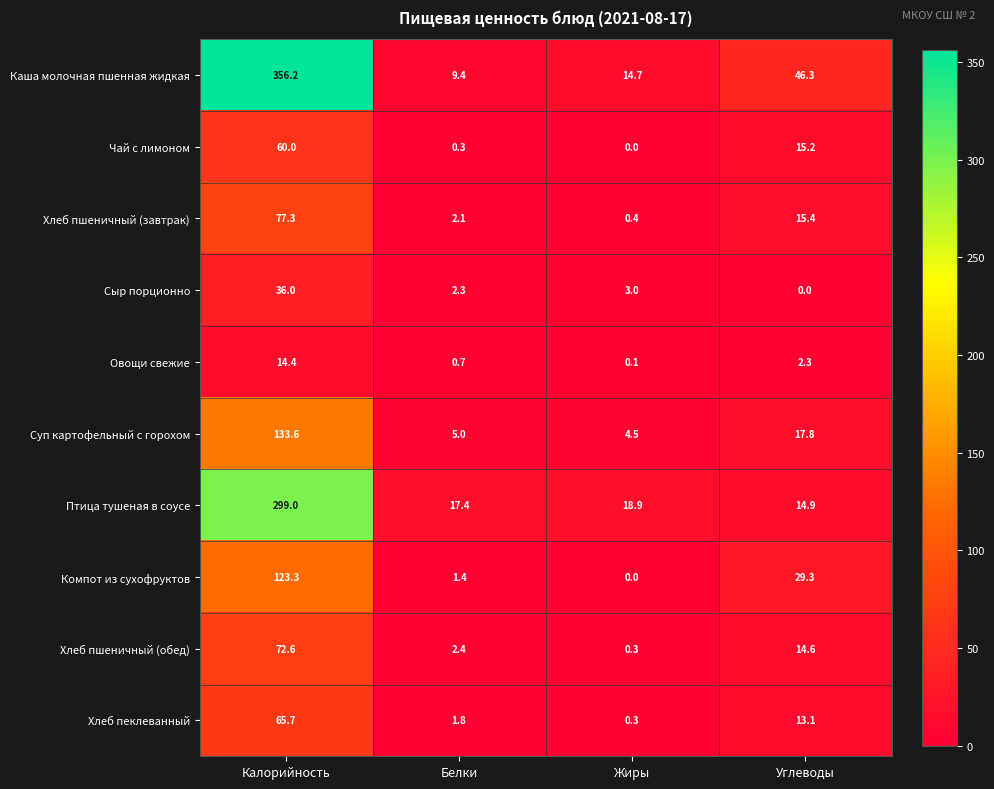

Which category has the highest value across all series?

Калорийность